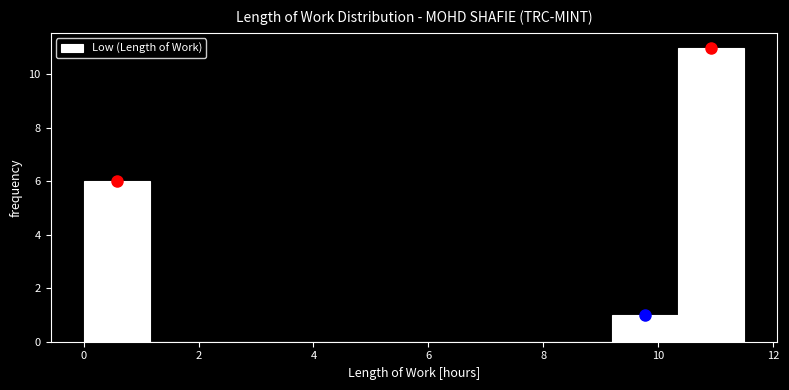

Reading left to right, list every bar in this chart as the range it spans on the x-axis followed by its height. Neither the bar edges nor the heights are printed on the chart, so give them approximately, as read against the axes.

0.00 to 1.15: 6
1.15 to 2.30: 0
2.30 to 3.45: 0
3.45 to 4.60: 0
4.60 to 5.75: 0
5.75 to 6.90: 0
6.90 to 8.05: 0
8.05 to 9.20: 0
9.20 to 10.35: 1
10.35 to 11.50: 11